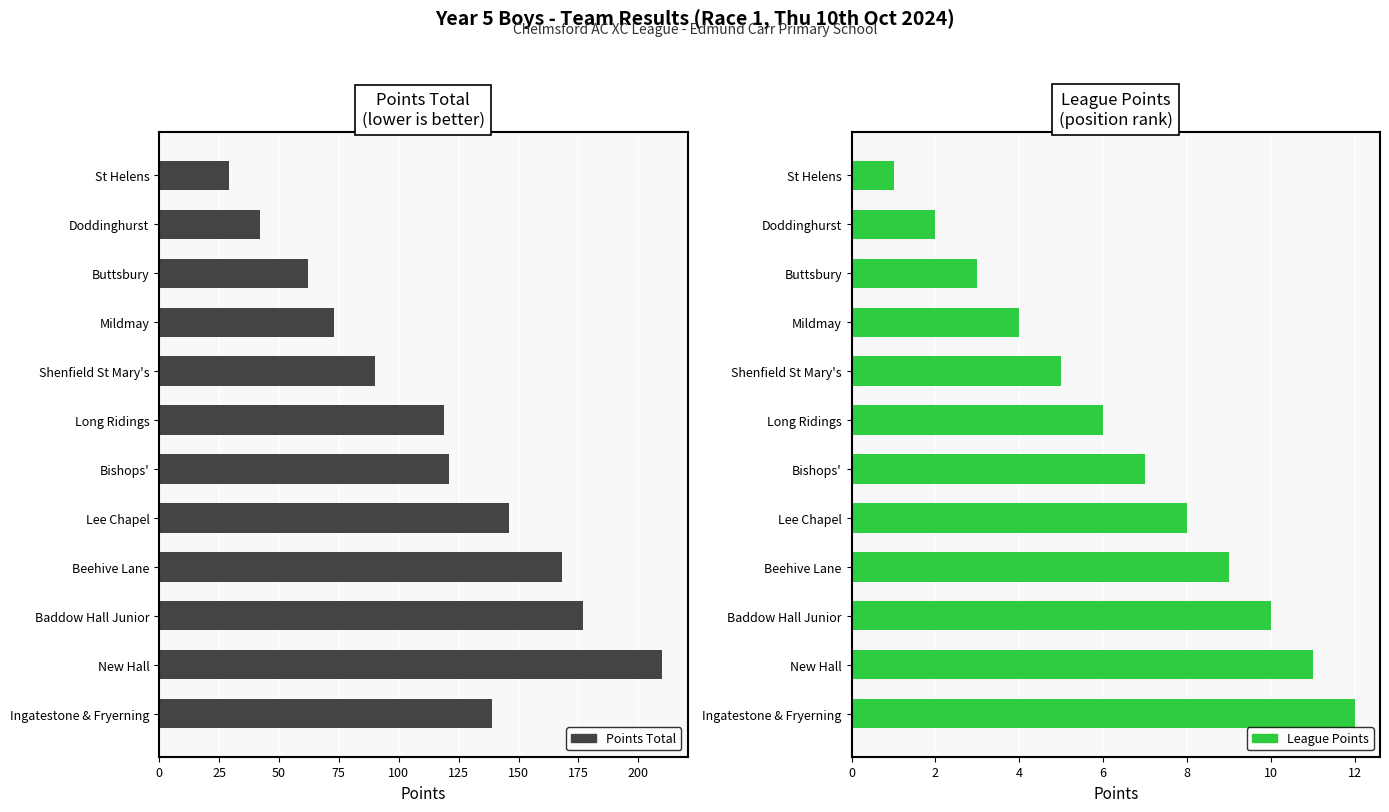

Is it true that Points Total equals 80 at Lee Chapel?

False